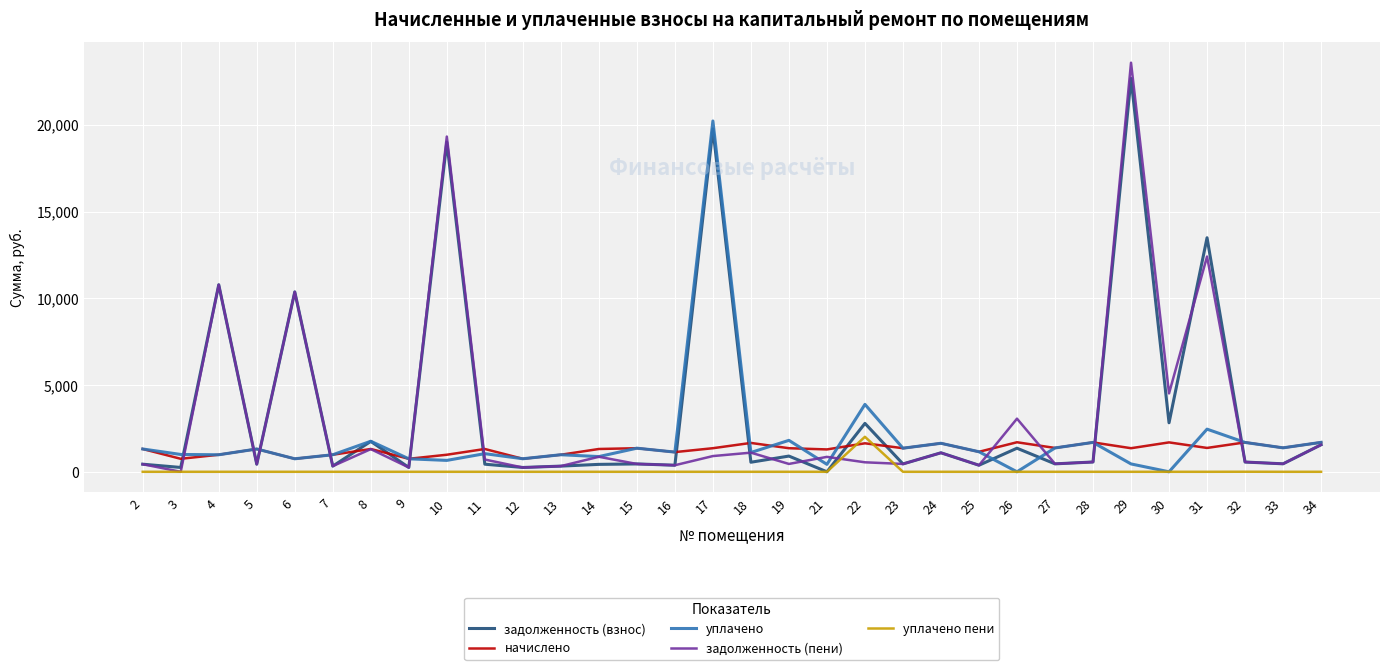

Between 3 and 4, which series saw the biggest shift?

задолженность (пени)